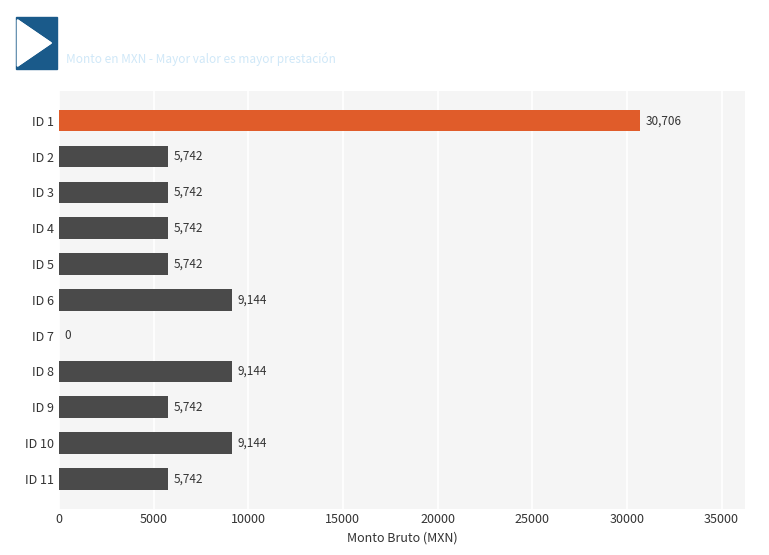

The chart shows a value of 8515.9 at ID 3. True or false?

False